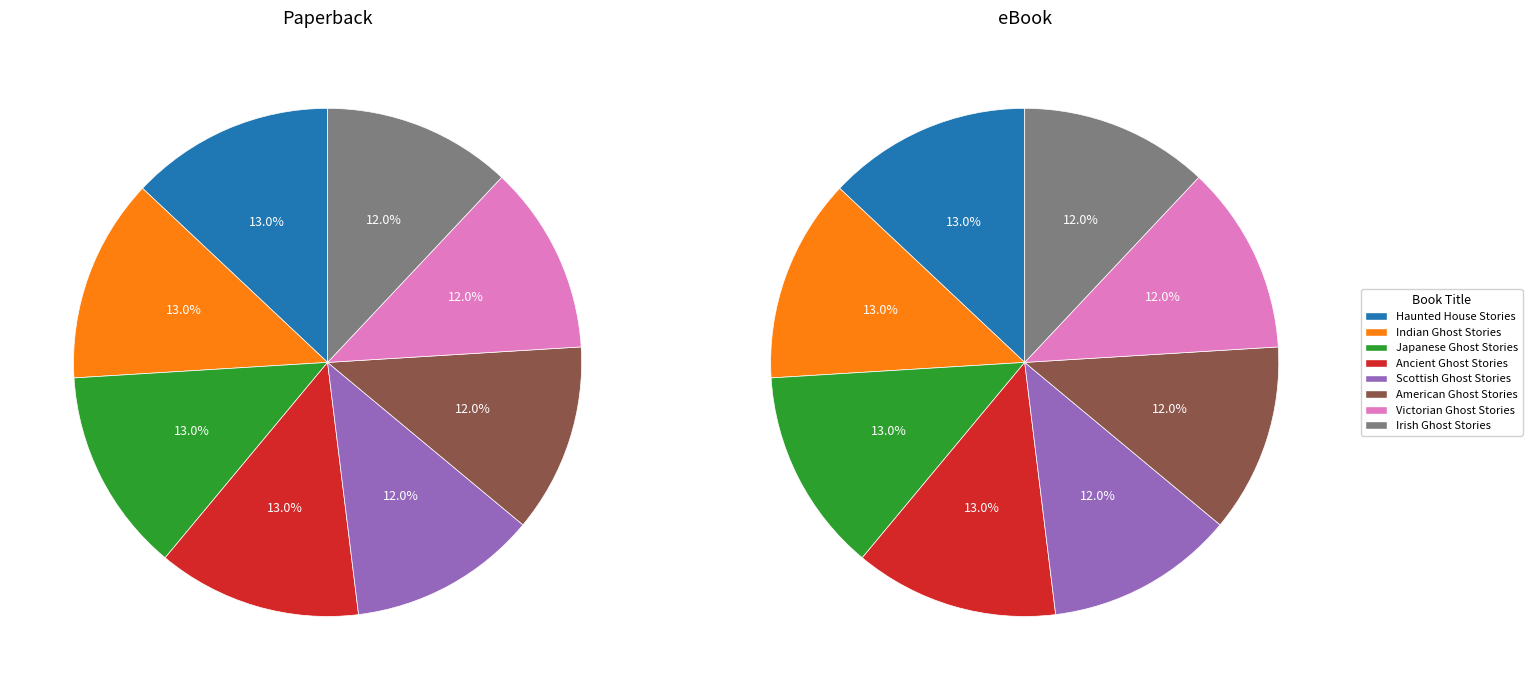

To the nearest percent, what is the combined percentage of Japanese Ghost Stories and Indian Ghost Stories?

26%